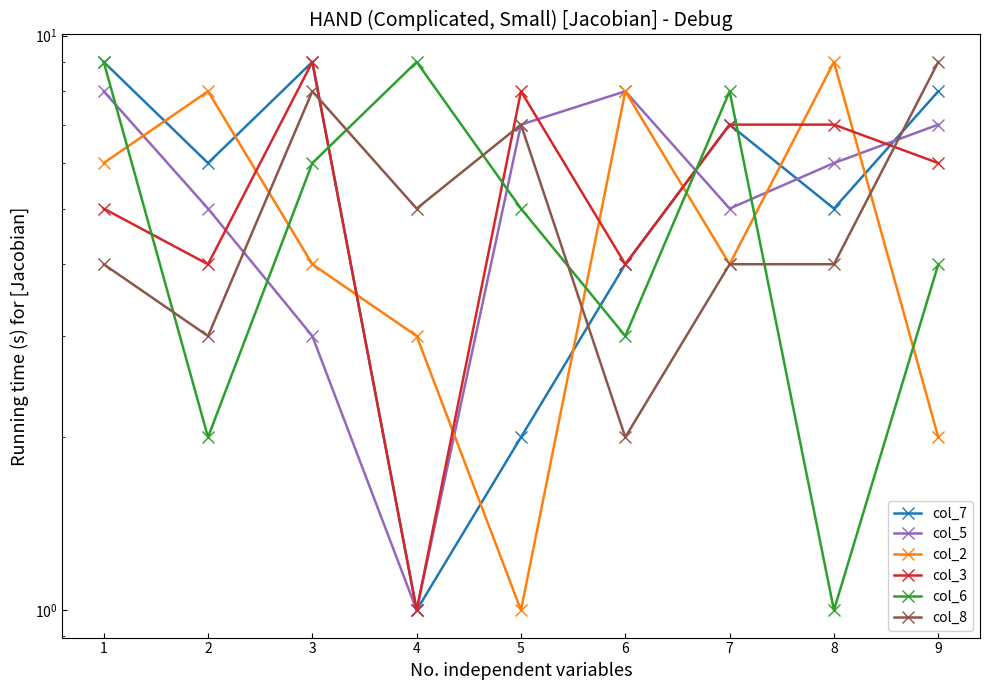

How many lines are shown in the chart?

6